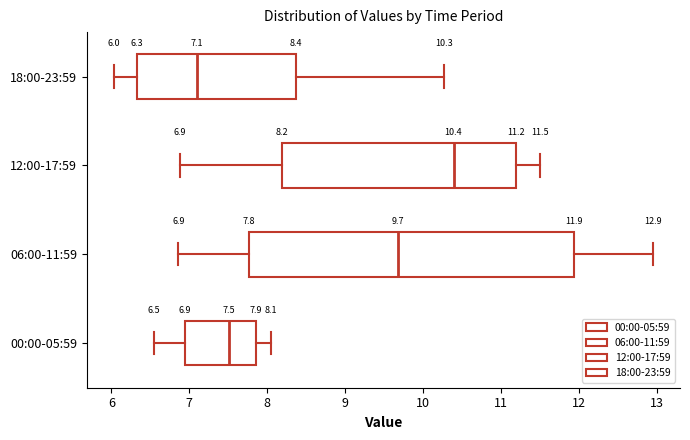

Comparing the boxes themselves (not the whiskers), which one is the widest?

06:00-11:59